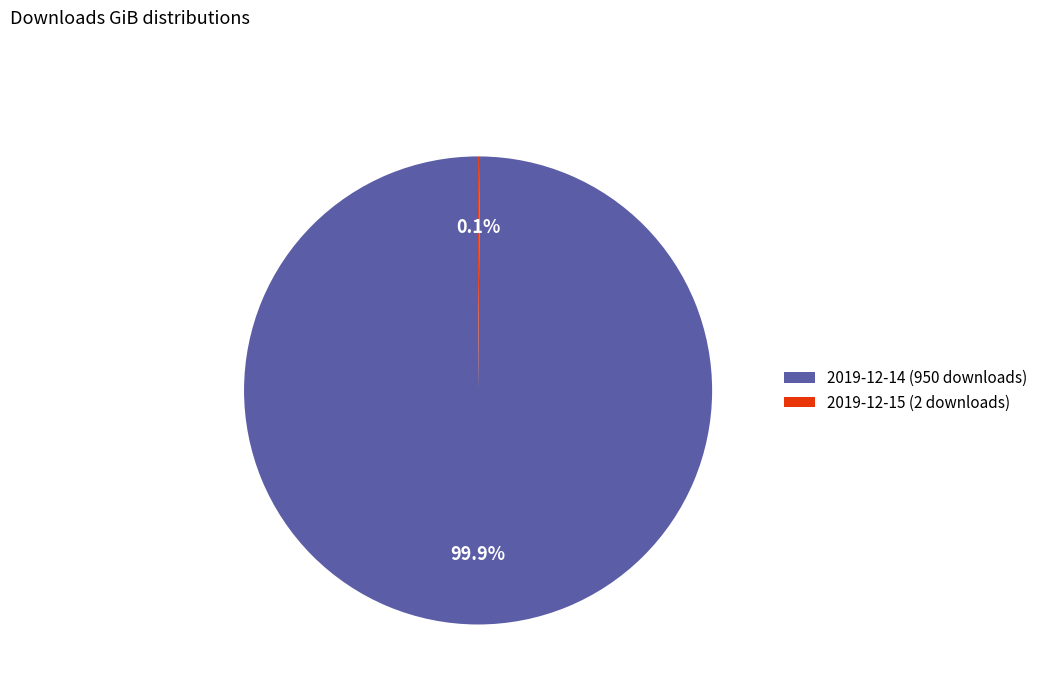

Which slice is the largest?

2019-12-14 (950 downloads)